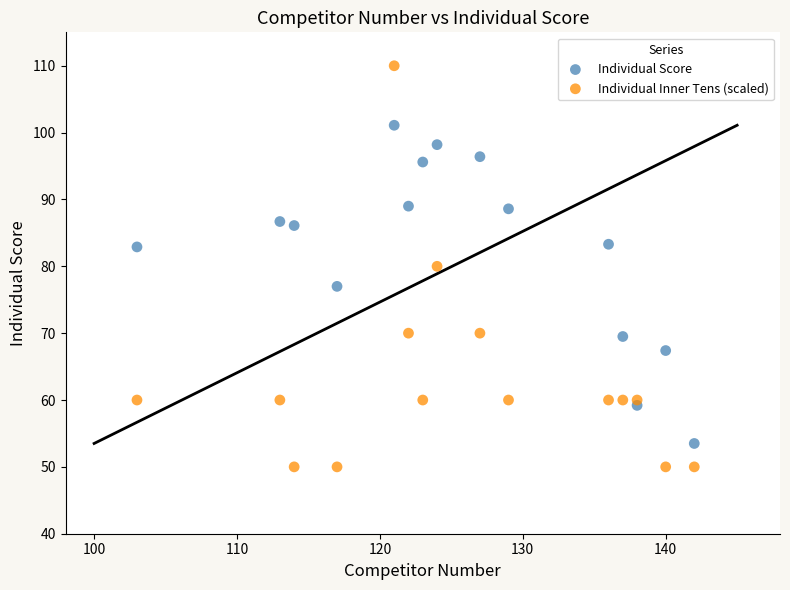

Across all data points, what is the range of X values (max minus min)?

39.0